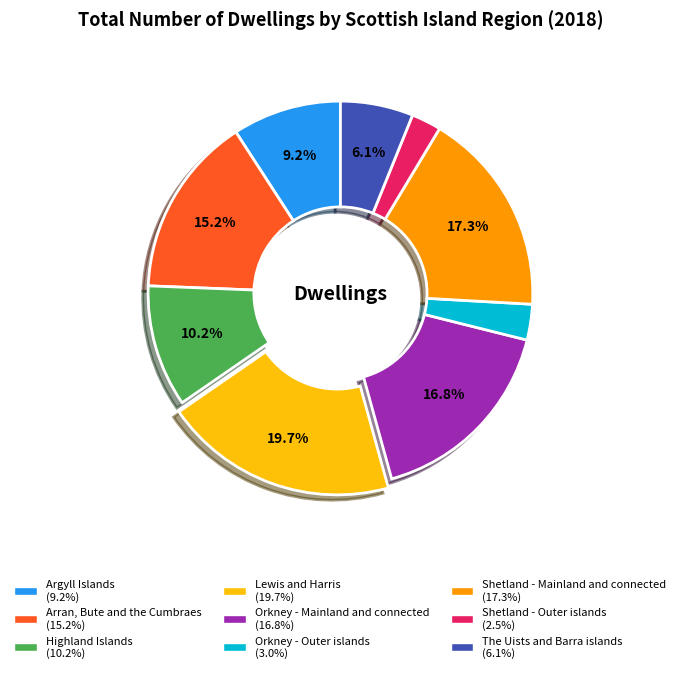

Is Arran, Bute and the Cumbraes the majority of the pie?

No